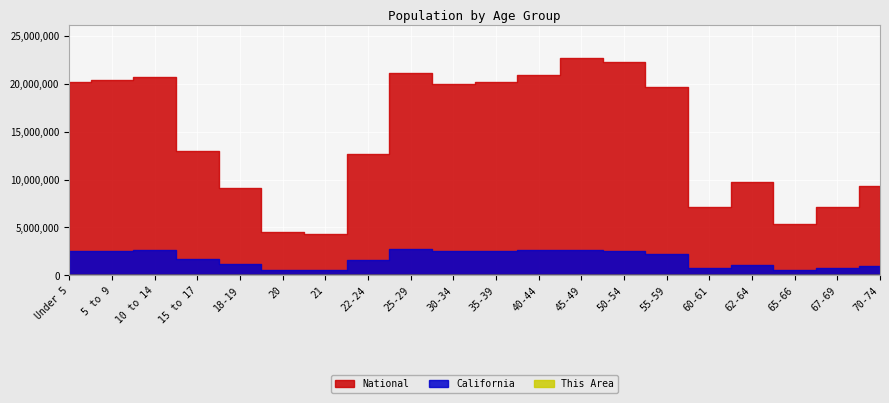

What is the greatest value displayed?

22708591